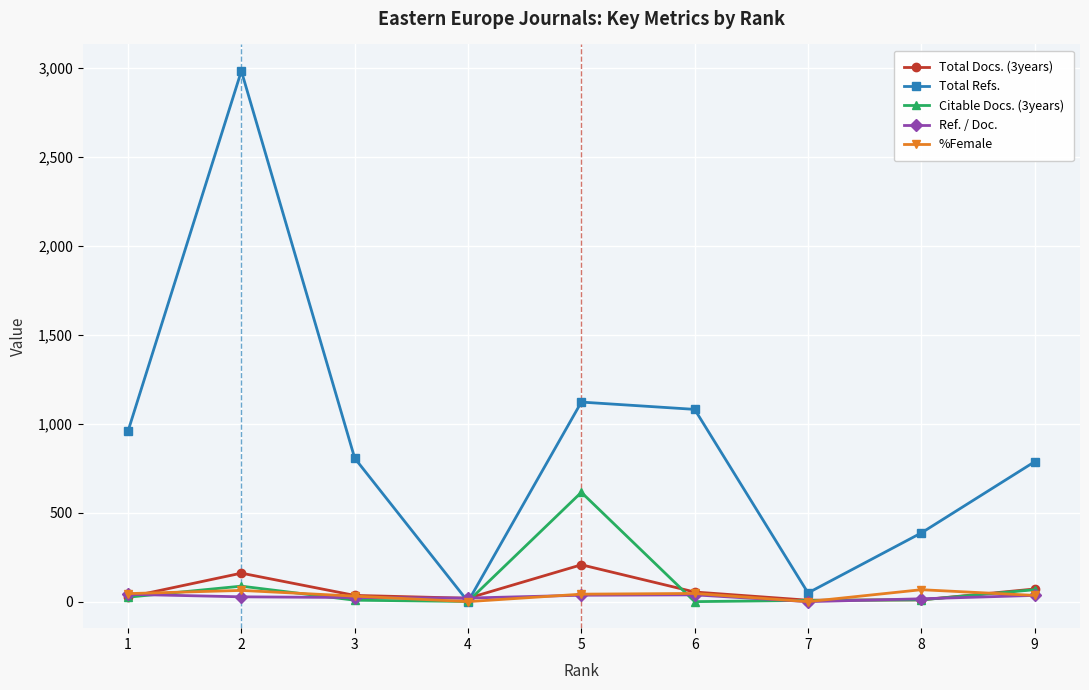

In Total Docs. (3years), how many points are higher than both neighbors (excluding endpoints)?

2